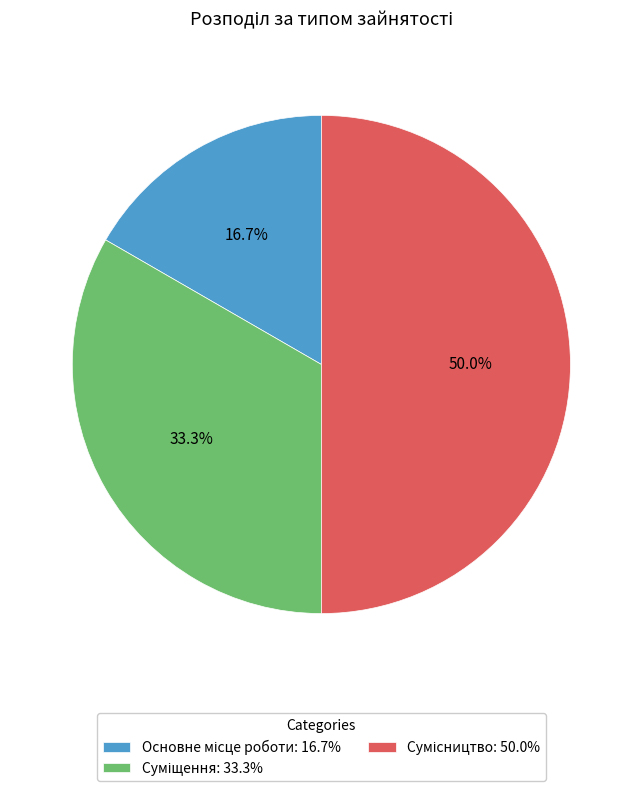

To the nearest percent, what is the difference between the largest and smallest slice percentages?

33%